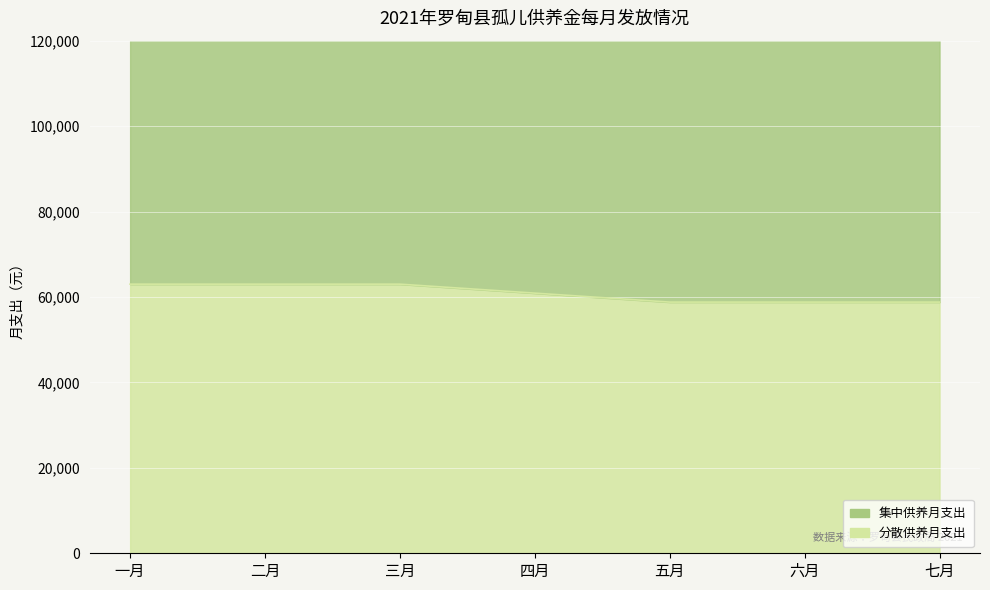

List the labels in order of value, smallest first.

五月, 六月, 七月, 四月, 一月, 二月, 三月